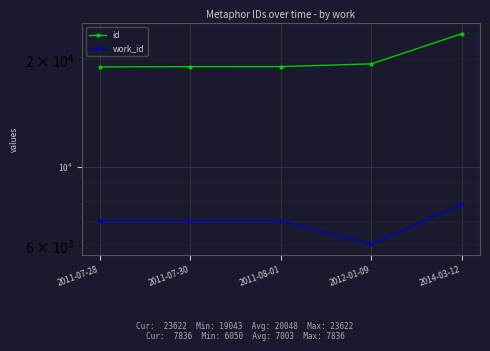

Which label corresponds to the largest value in the chart?

2014-03-12